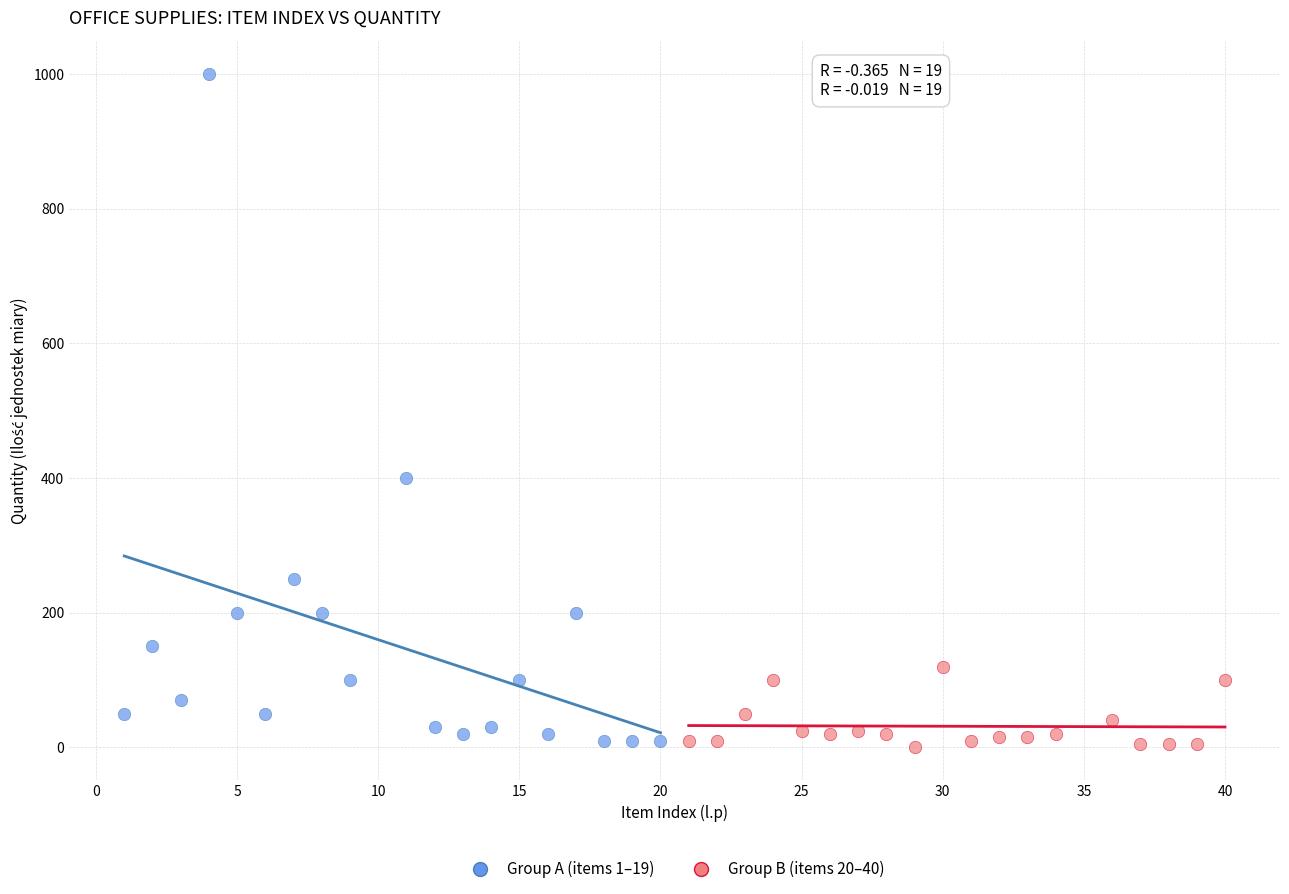

What are all the series names shown in the legend?

Group A (items 1–19), Group B (items 20–40)